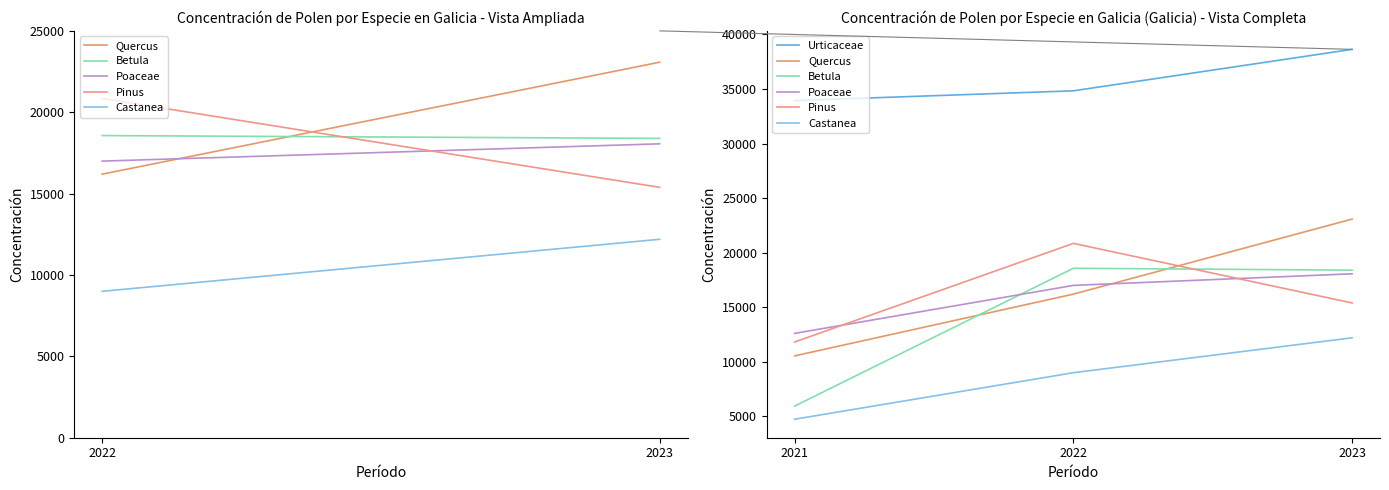

What value does the Urticaceae series have at 2022?

34828